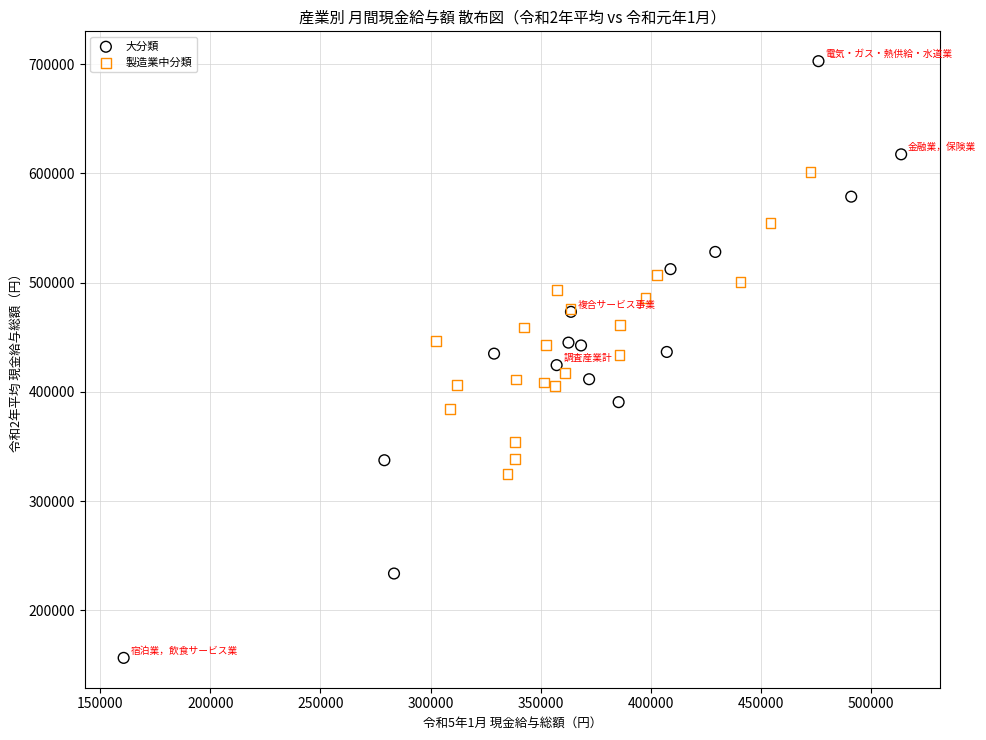

Which series contains the lowest Y value?

大分類